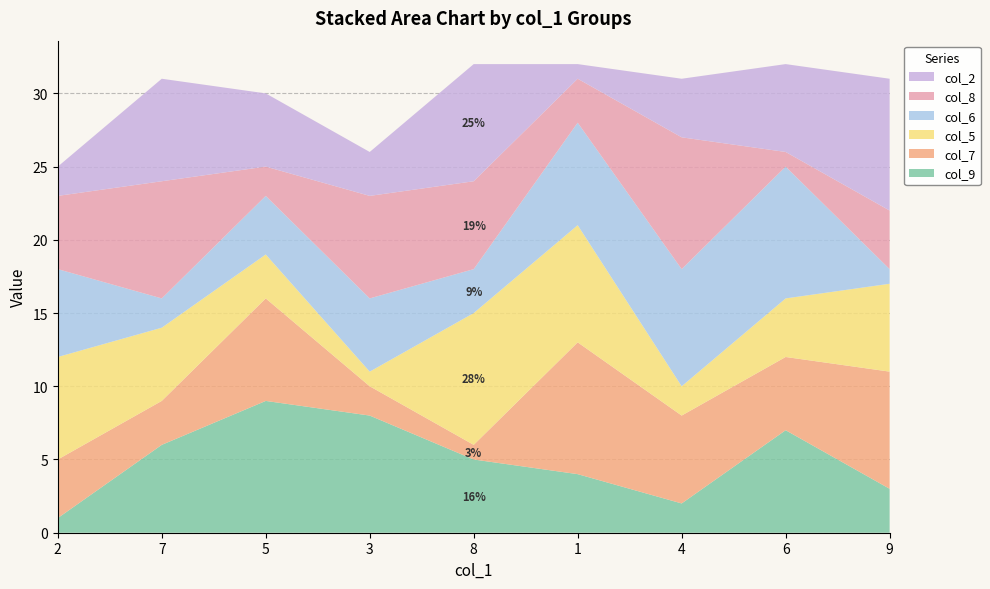

Reading right to left, extract all data points from this chart.

col_9: 9=3	6=7	4=2	1=4	8=5	3=8	5=9	7=6	2=1
col_7: 9=8	6=5	4=6	1=9	8=1	3=2	5=7	7=3	2=4
col_5: 9=6	6=4	4=2	1=8	8=9	3=1	5=3	7=5	2=7
col_6: 9=1	6=9	4=8	1=7	8=3	3=5	5=4	7=2	2=6
col_8: 9=4	6=1	4=9	1=3	8=6	3=7	5=2	7=8	2=5
col_2: 9=9	6=6	4=4	1=1	8=8	3=3	5=5	7=7	2=2